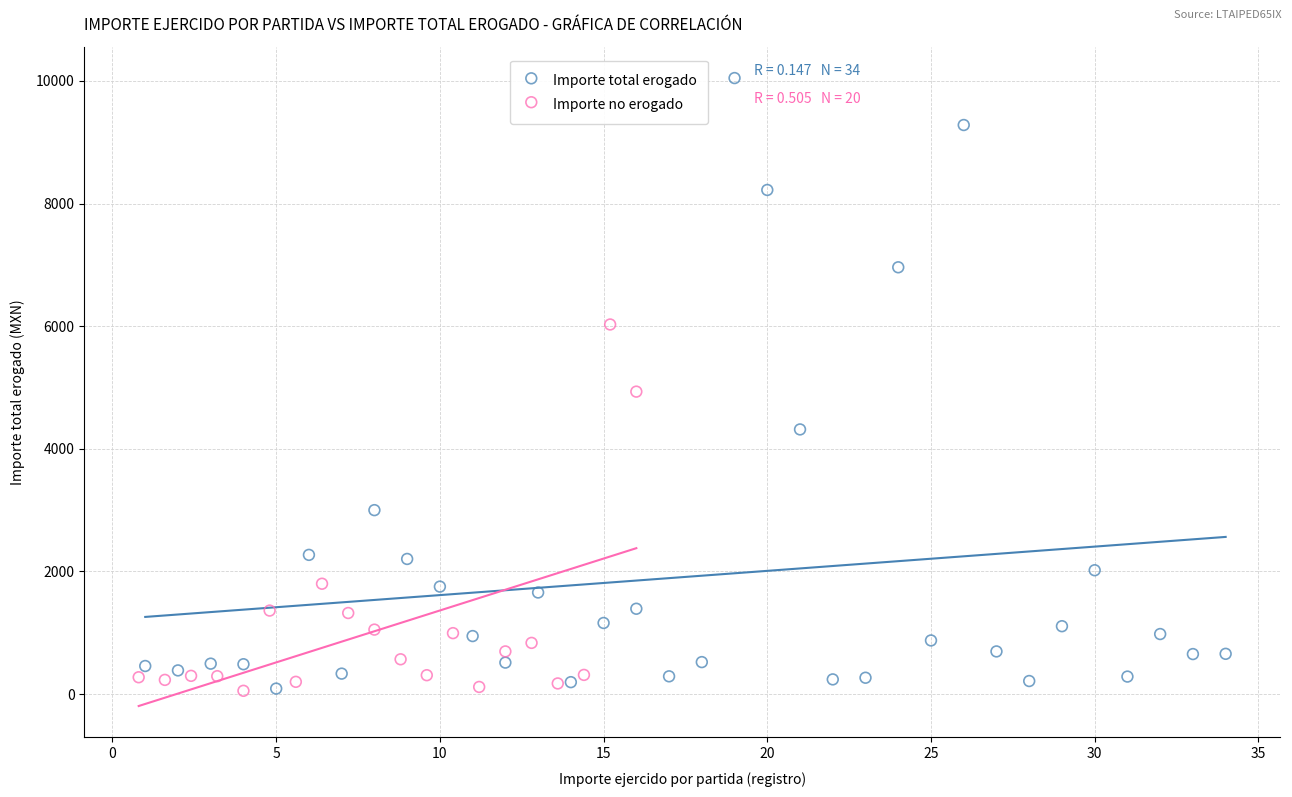

Which series reaches the maximum Y coordinate?

Importe total erogado